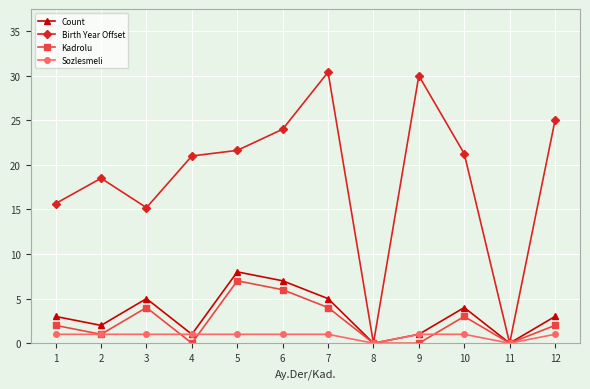

At how many categories does at least one series exceed 15?

10